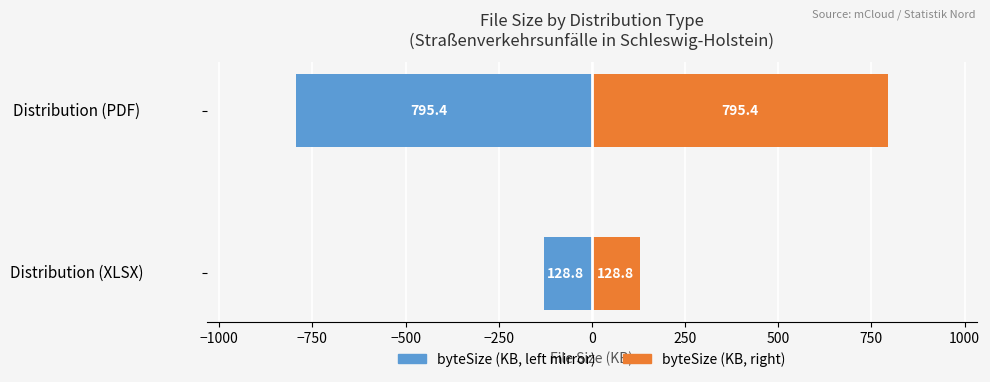

Count the number of data series in this chart.

2